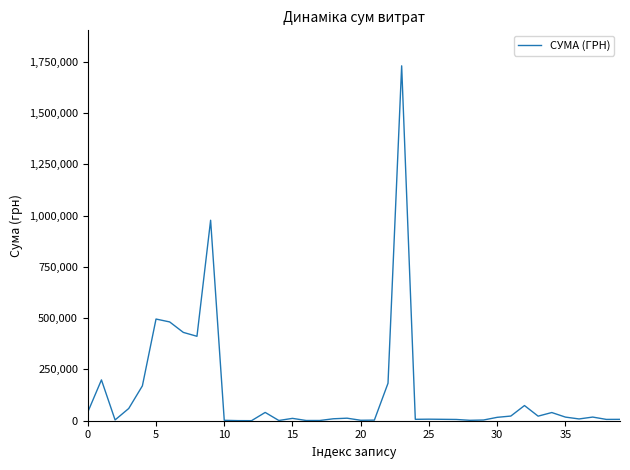

What is the maximum value shown in the chart?

1730043.7